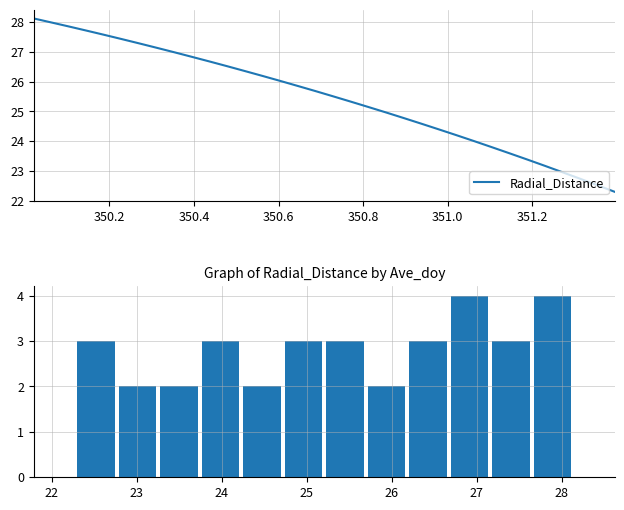

How many series are shown in this chart?

1